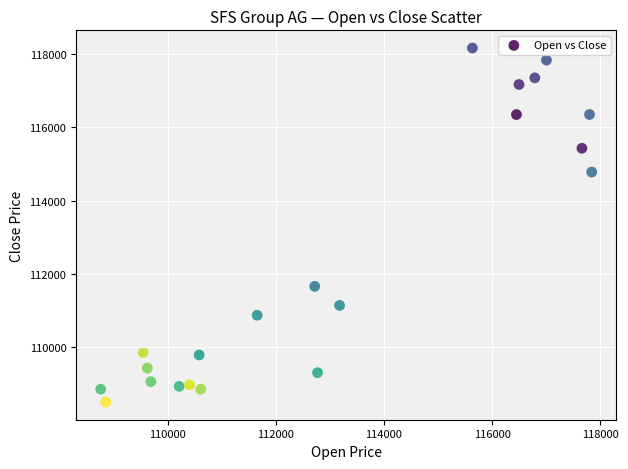

What is the range of Y values (max minus min)?

9641